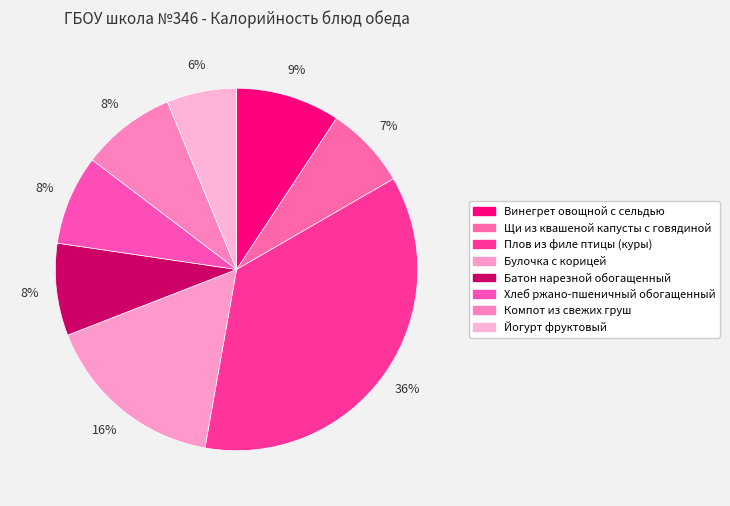

Rank the categories by value from highest to lowest.

Плов из филе птицы (куры), Булочка с корицей, Винегрет овощной с сельдью, Компот из свежих груш, Батон нарезной обогащенный, Хлеб ржано-пшеничный обогащенный, Щи из квашеной капусты с говядиной, Йогурт фруктовый